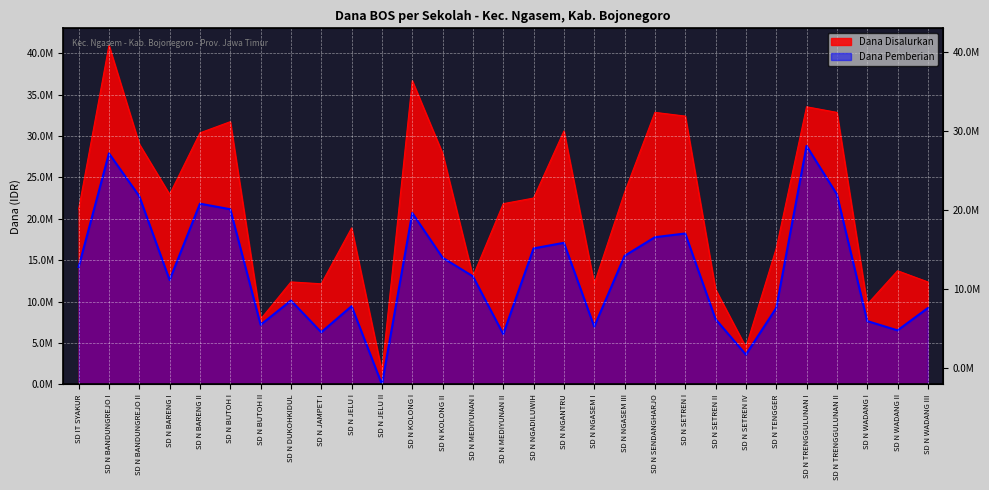

The Dana Disalurkan series shows 18215314 at SD N DUKOHKIDUL. True or false?

False